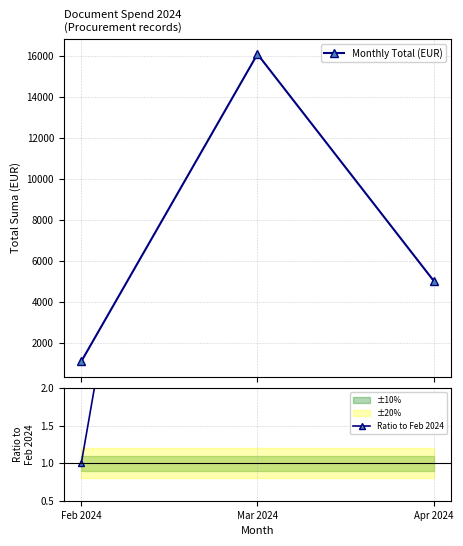

How many series are shown in this chart?

2